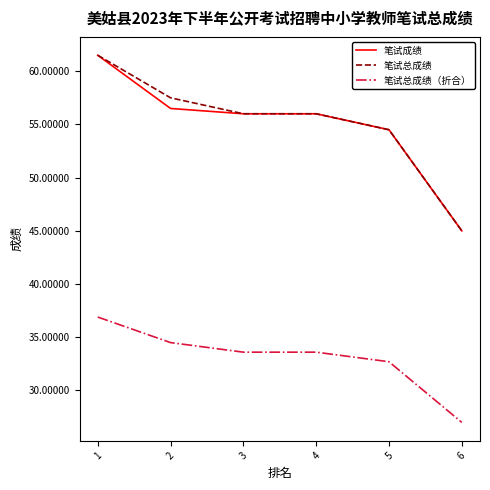

Which category has the highest value in the 笔试成绩 series?

1